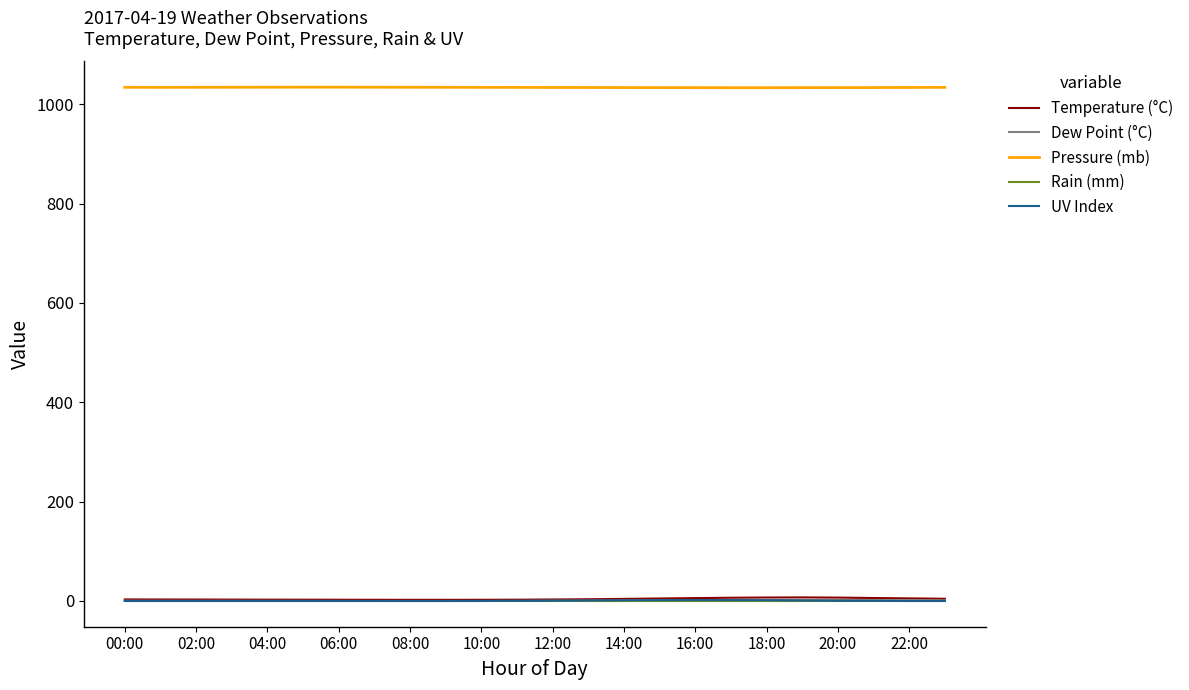

Which series has the largest total across all categories?

Pressure (mb)